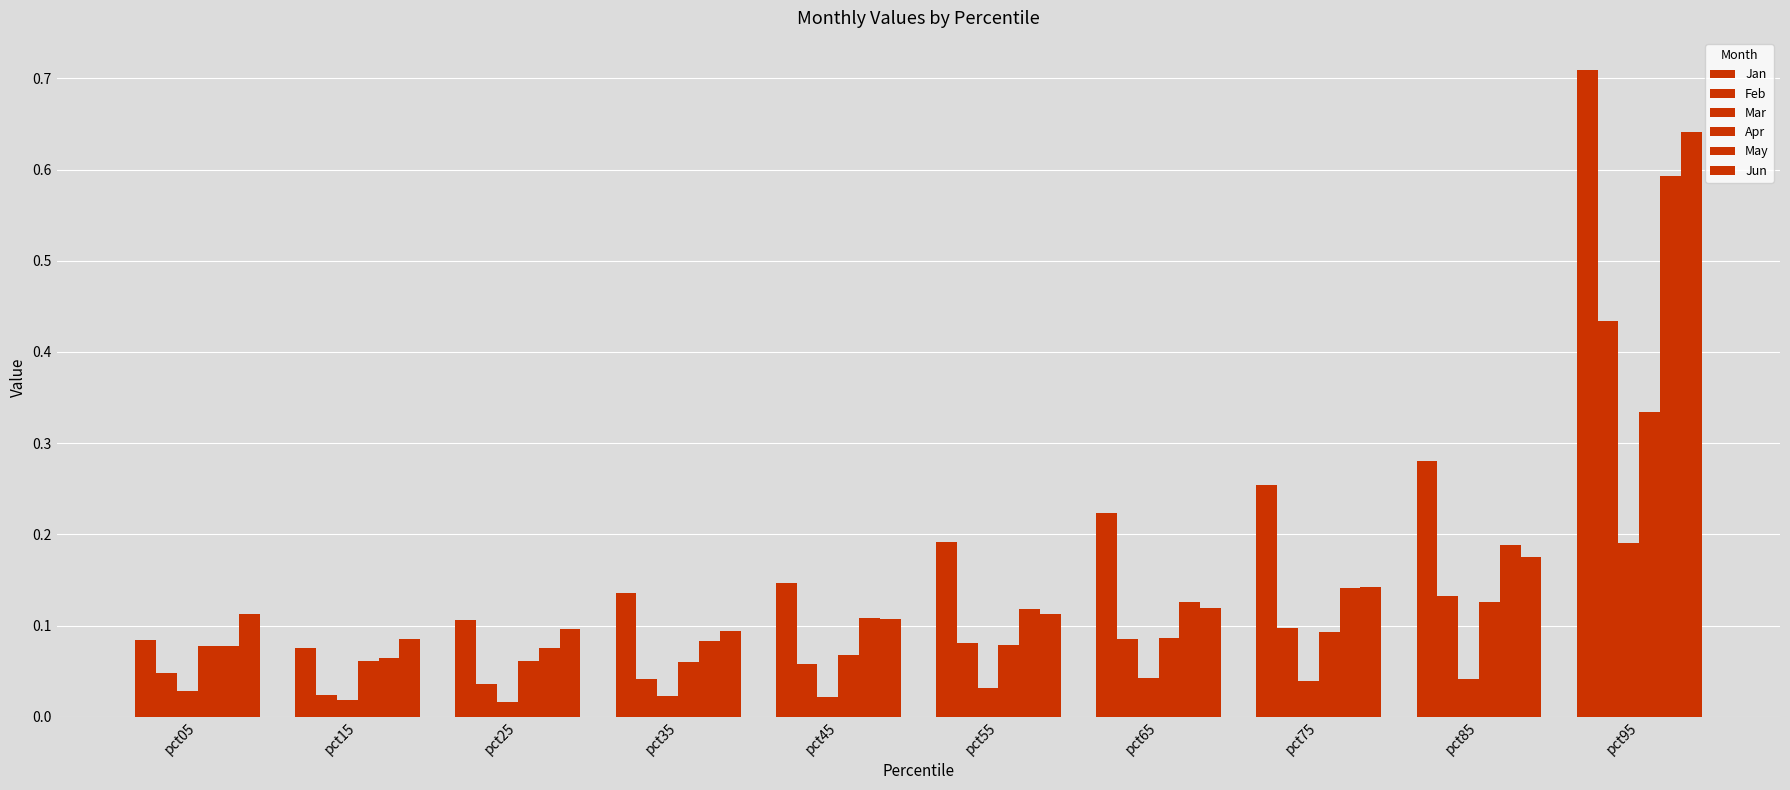

How many Apr values are between 0 and 1?

10